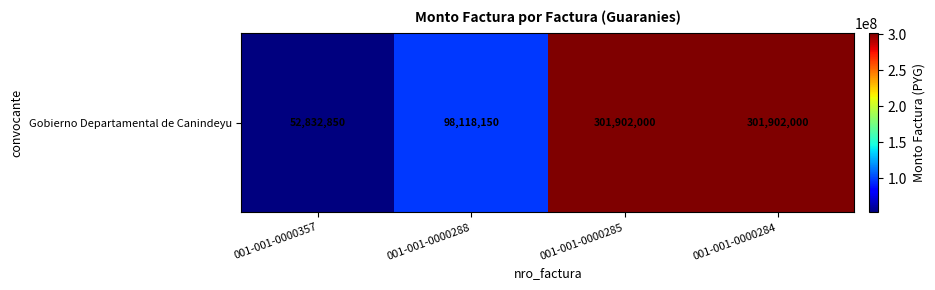

The chart shows a value of 182729182 at 001-001-0000284. True or false?

False